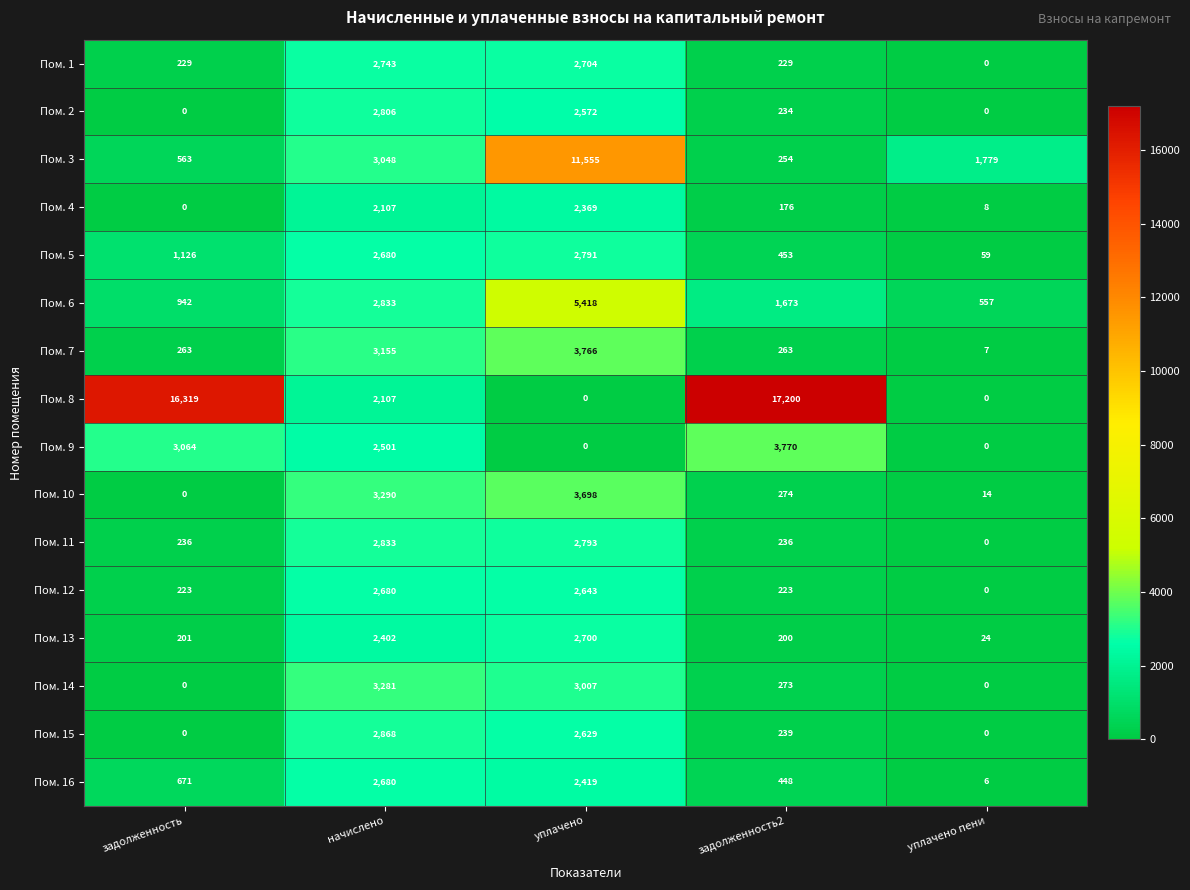

The value of Пом. 10 at задолженность is 1465. True or false?

False